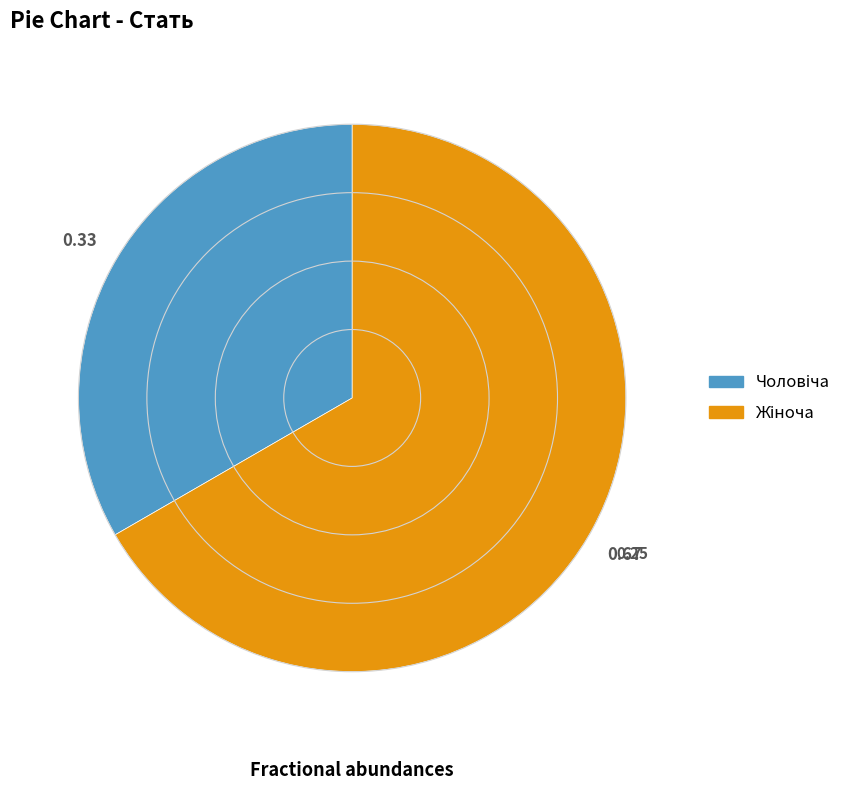

Is there a majority slice in this chart?

Yes